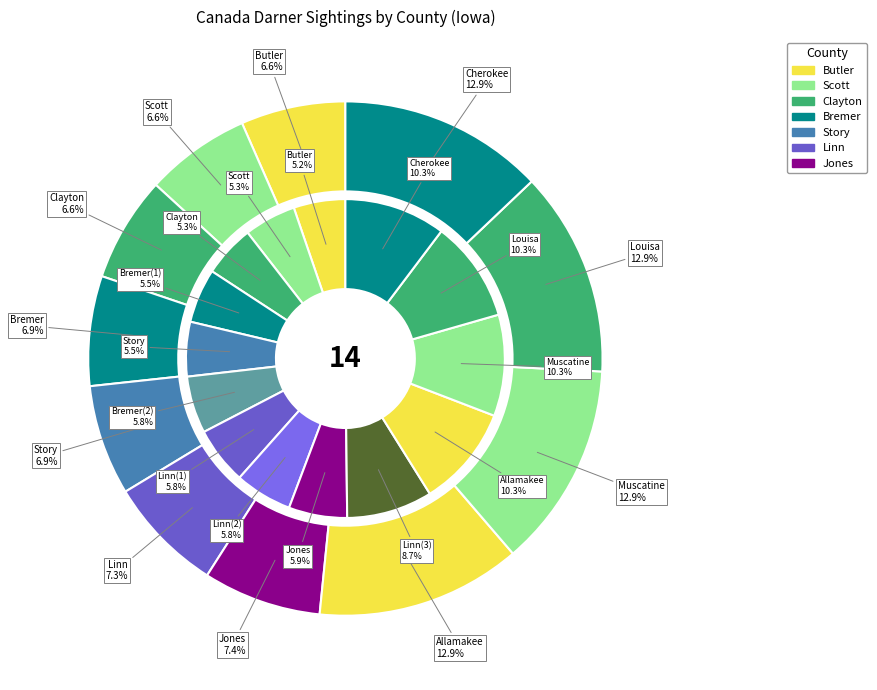

To the nearest percent, what portion does Allamakee represent?

13%